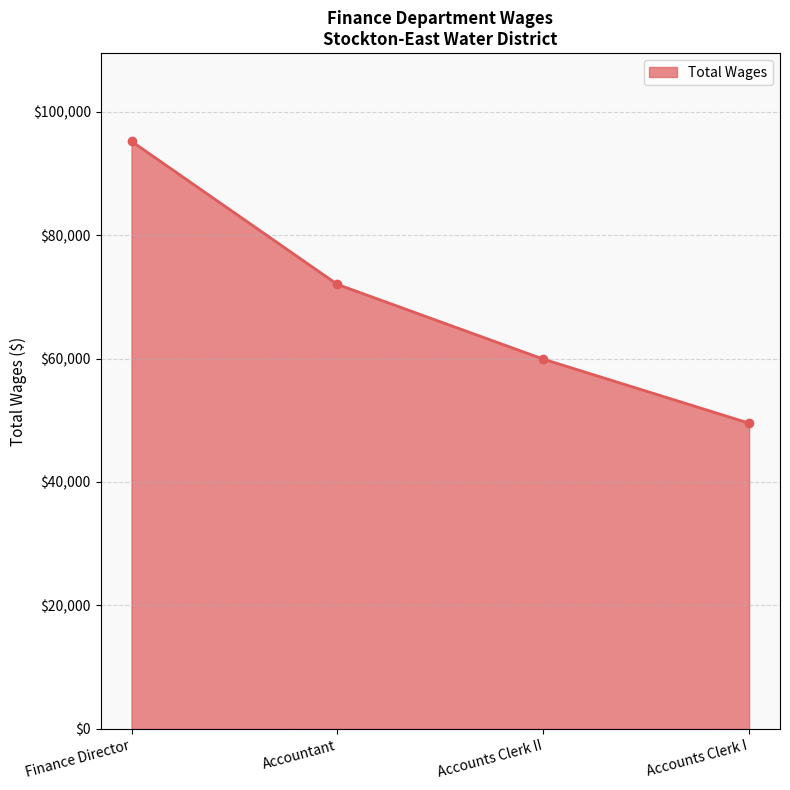

Count the number of categories in the chart.

4